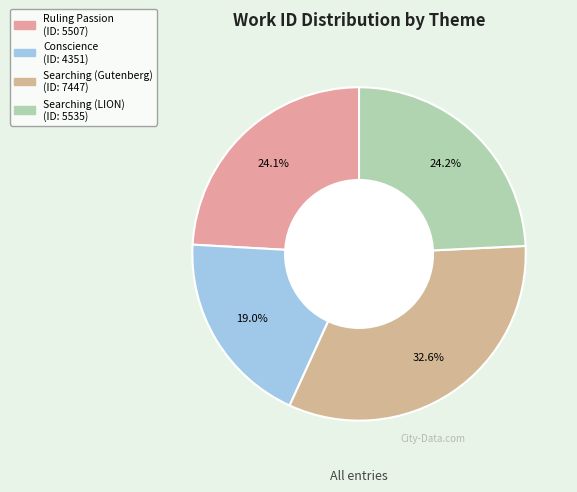

Is there any slice that represents more than half of the pie?

No